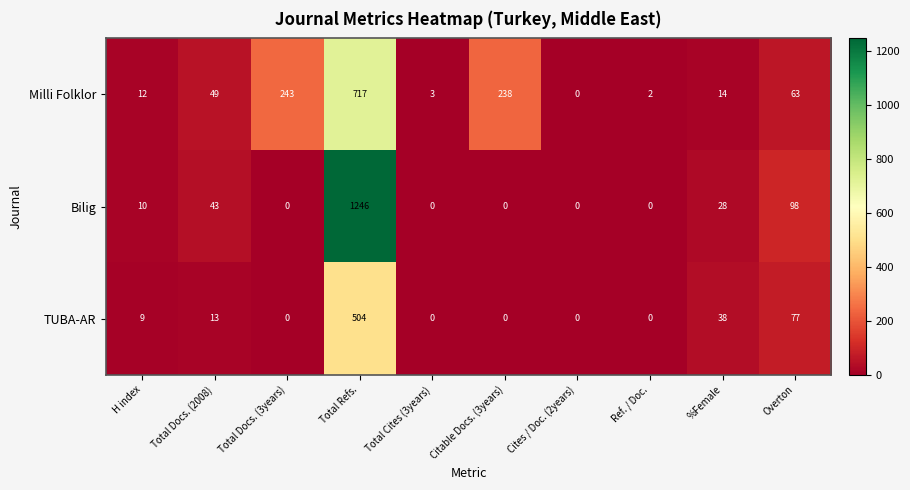

Rank the categories by Milli Folklor value from lowest to highest.

Cites / Doc. (2years), Ref. / Doc., Total Cites (3years), H index, %Female, Total Docs. (2008), Overton, Citable Docs. (3years), Total Docs. (3years), Total Refs.